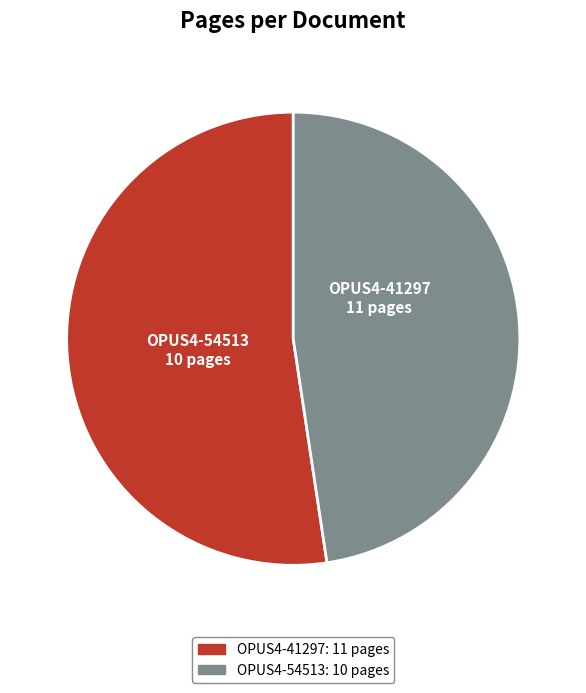

What is the ratio of the value at OPUS4-41297 to the value at OPUS4-54513?

1.1